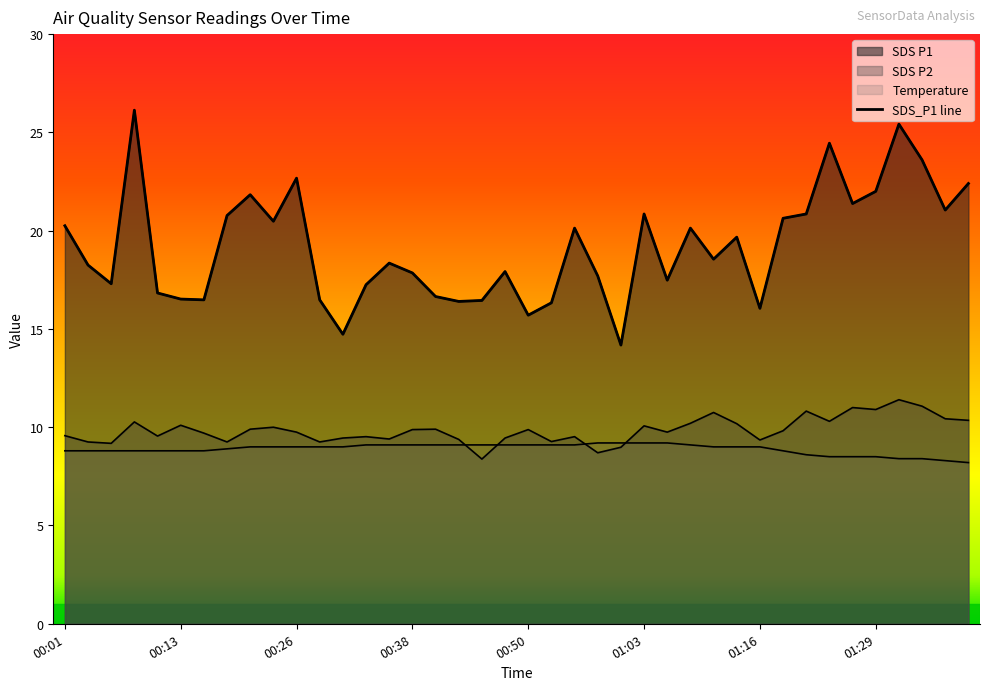

How many interior local peaks does the SDS_P2 series have?

12